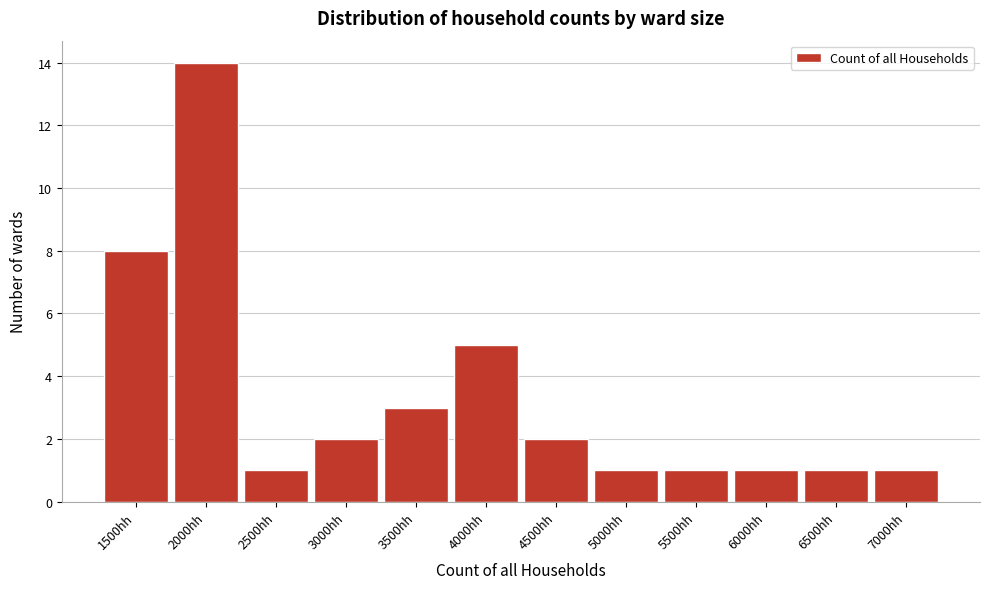

Reading left to right, what are all the values shown in this chart?

1500hh=8	2000hh=14	2500hh=1	3000hh=2	3500hh=3	4000hh=5	4500hh=2	5000hh=1	5500hh=1	6000hh=1	6500hh=1	7000hh=1